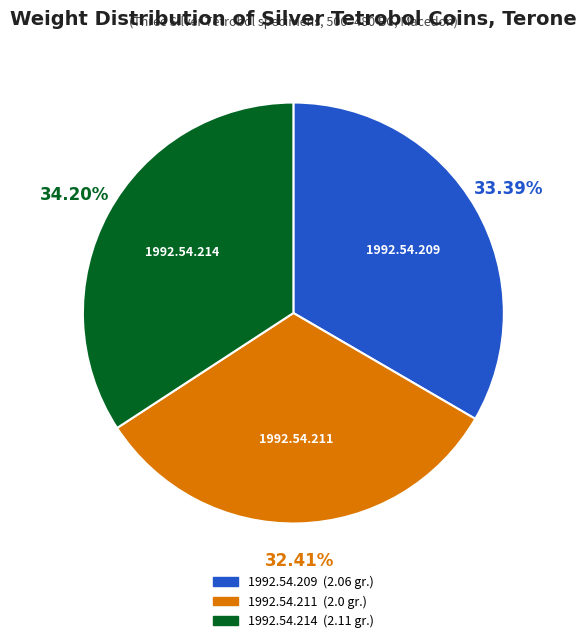

To the nearest percent, what portion does 1992.54.209 represent?

33%